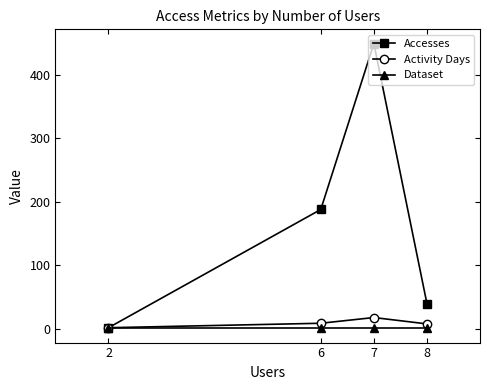

At which category does Accesses reach its first local peak?

7